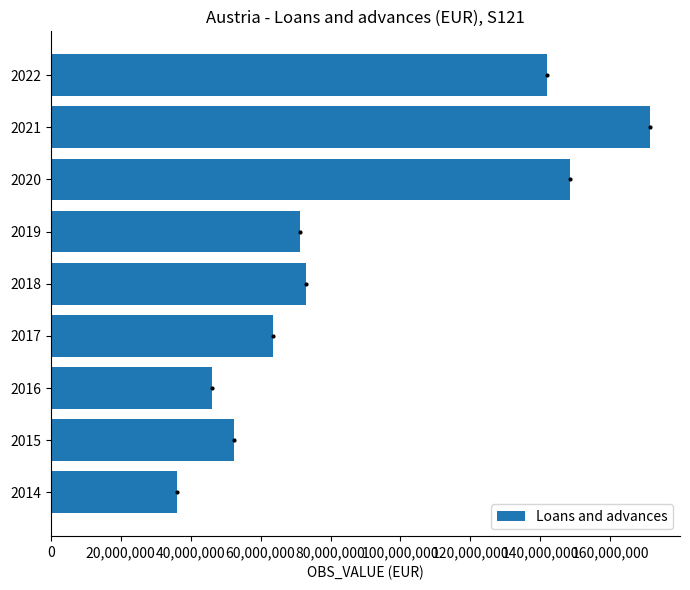

What is the average value?

89365176